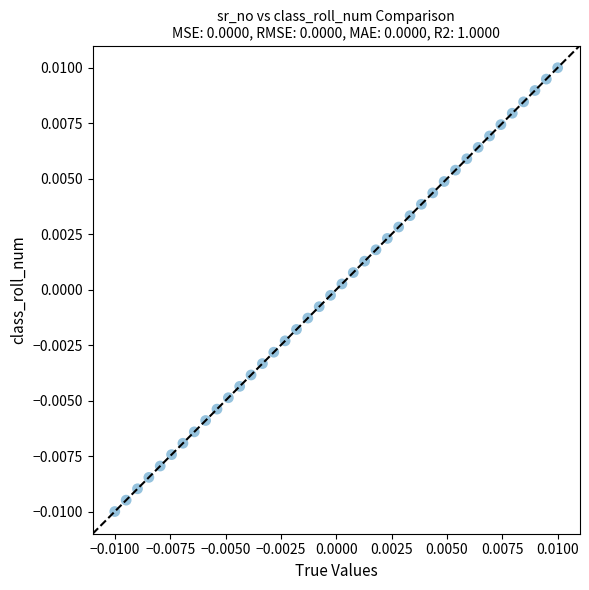

How many data points are displayed?

40